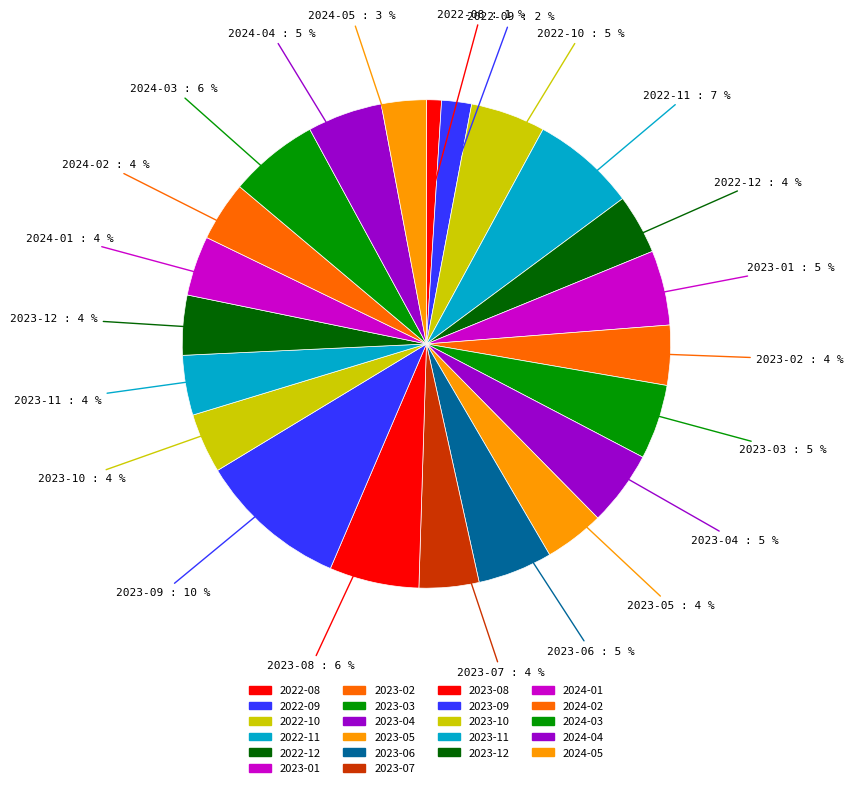

How much of the chart is everything except 2023-02?

96.0%